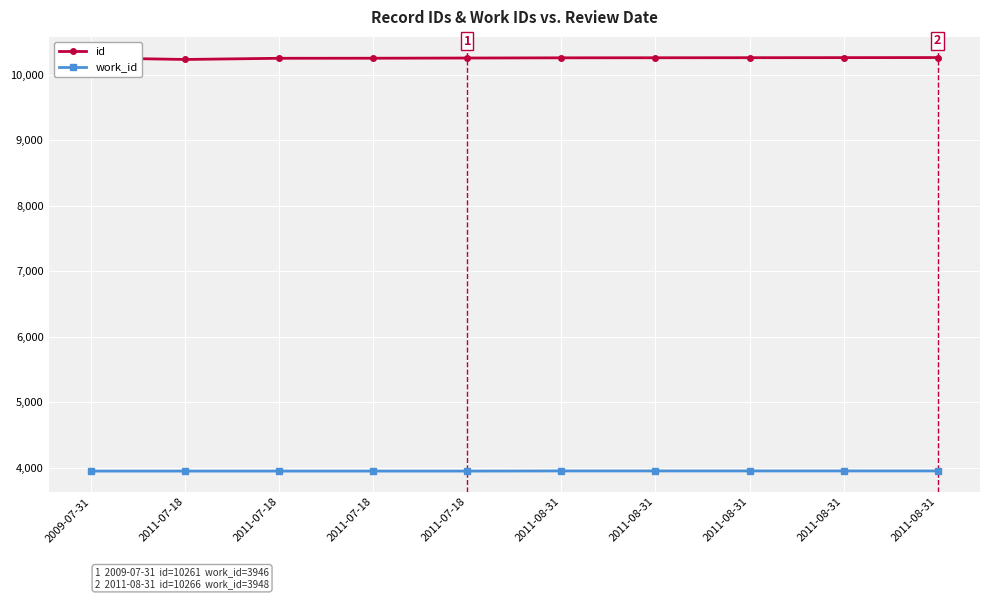

Is it true that work_id equals 1609 at 2011-08-31?

False